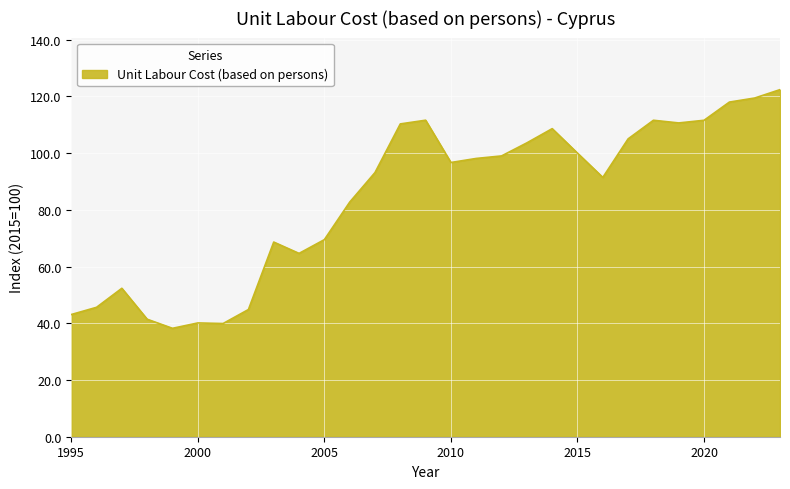

What is the difference between the maximum and minimum values?

84.2